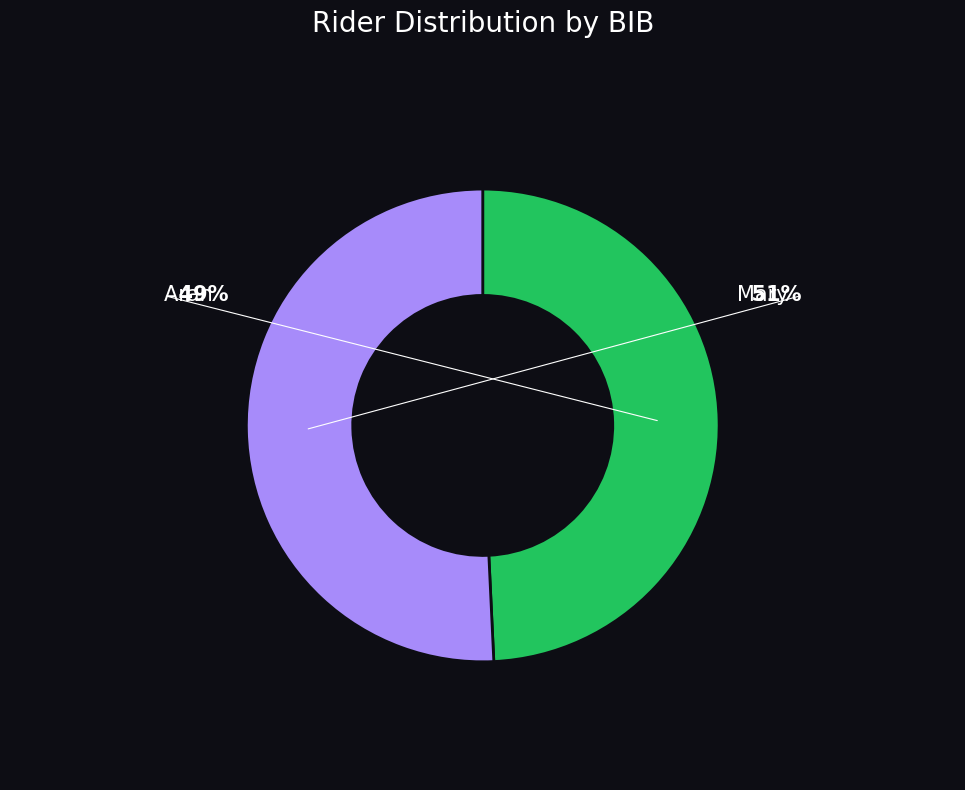

To the nearest percent, what portion does Mary represent?

51%